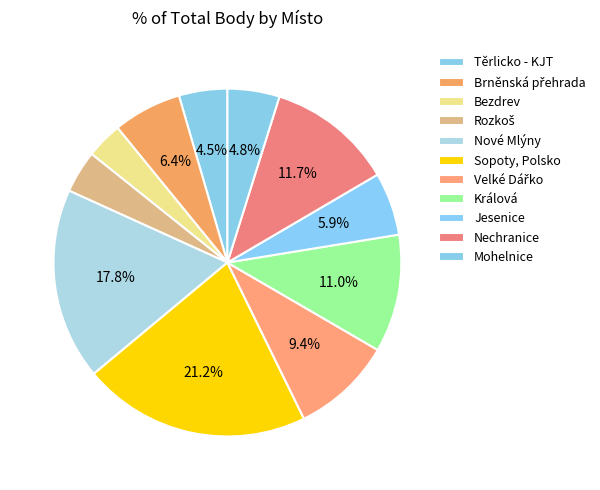

Which slice is the largest?

Sopoty, Polsko